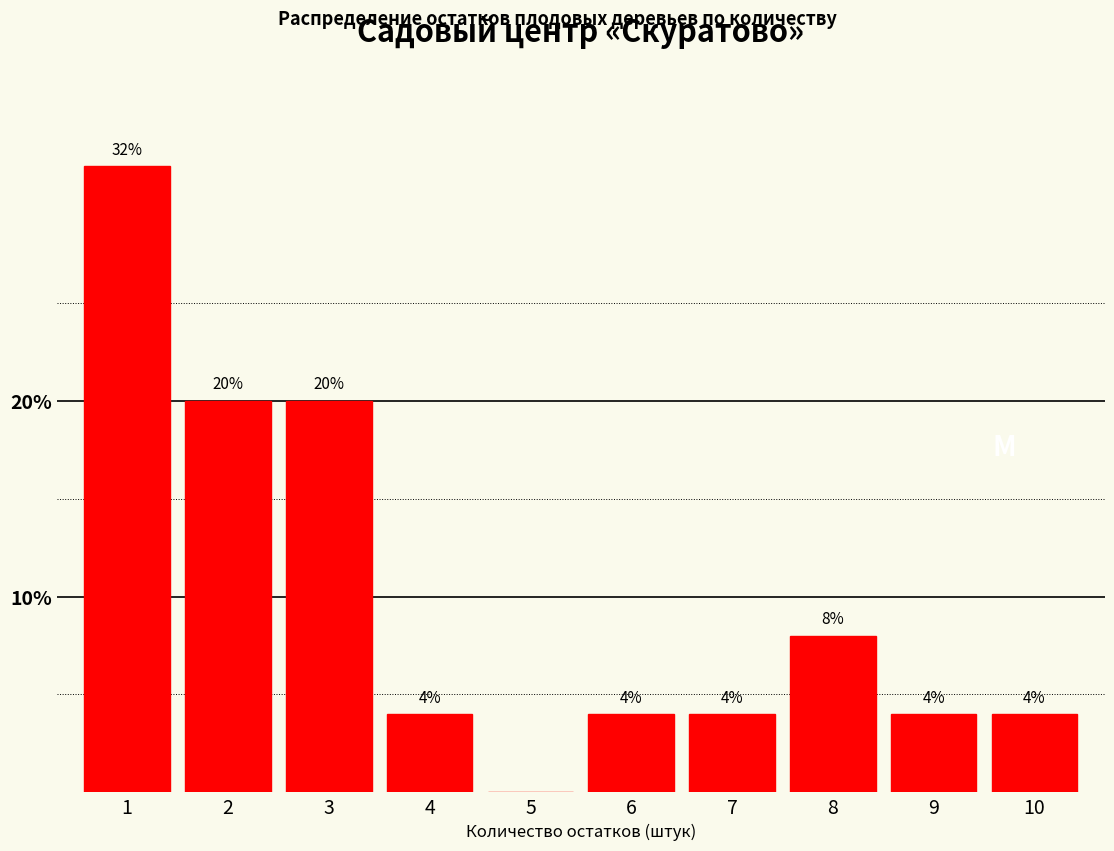

Reading left to right, extract all data points from this chart.

1=32	2=20	3=20	4=4	5=0	6=4	7=4	8=8	9=4	10=4